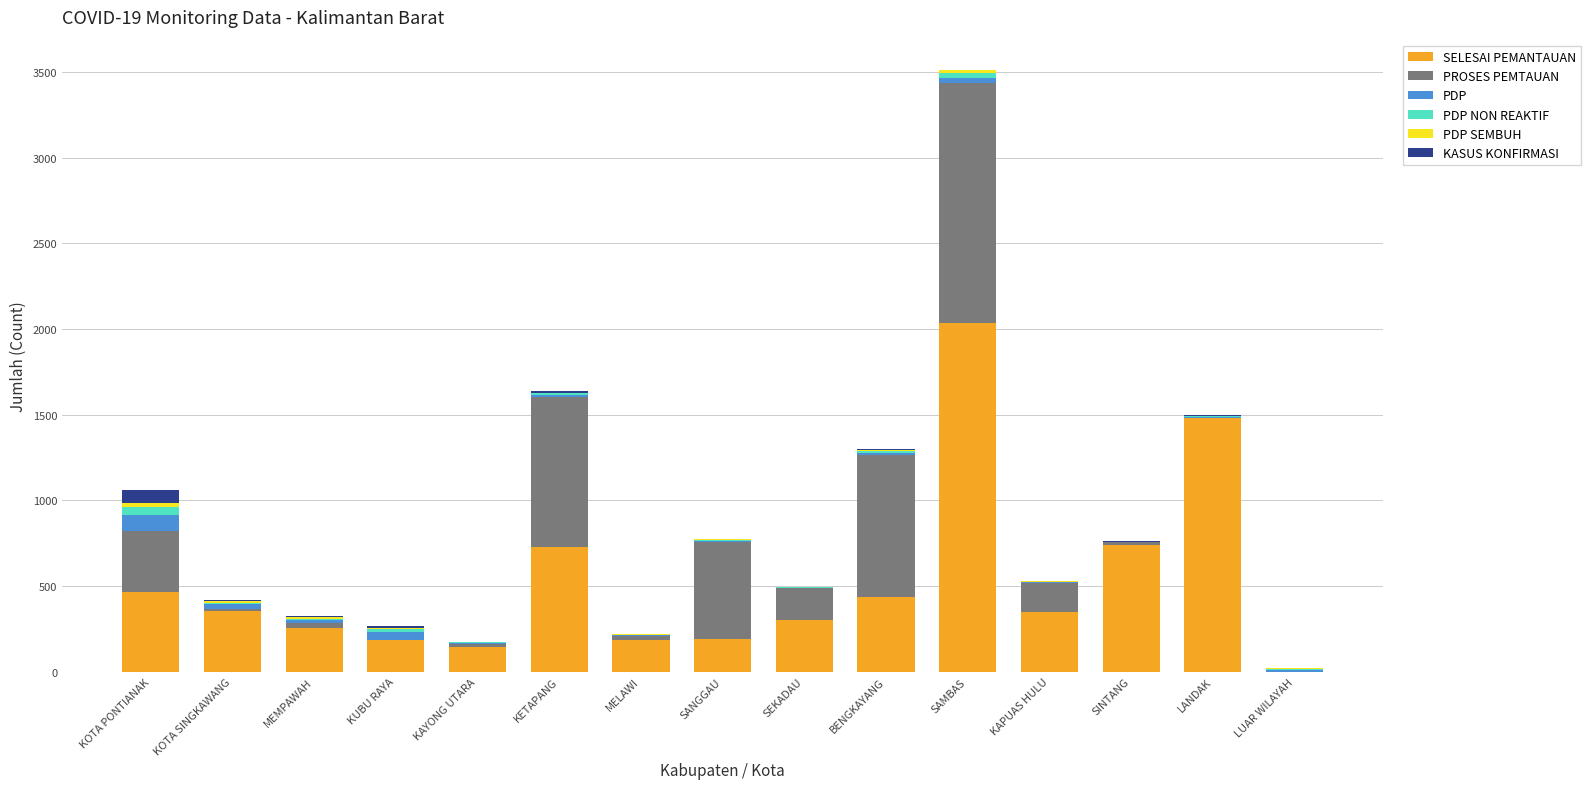

The value of SELESAI PEMANTAUAN at LUAR WILAYAH is 0. True or false?

True